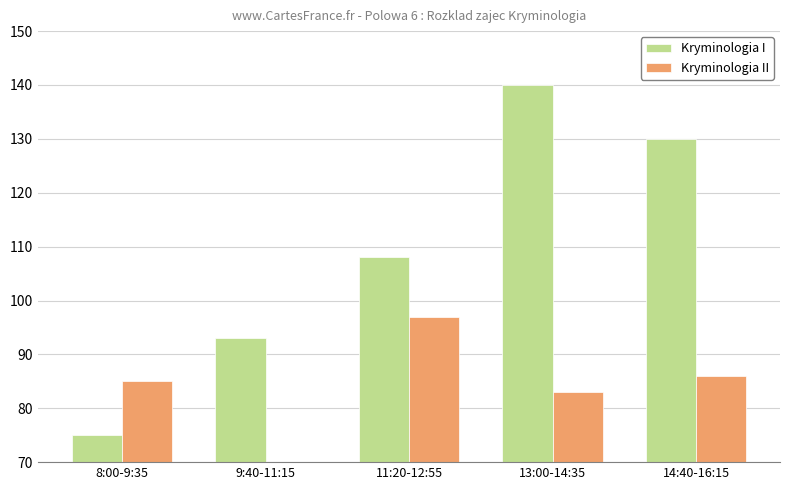

What is the total value across all series at 9:40-11:15?

163